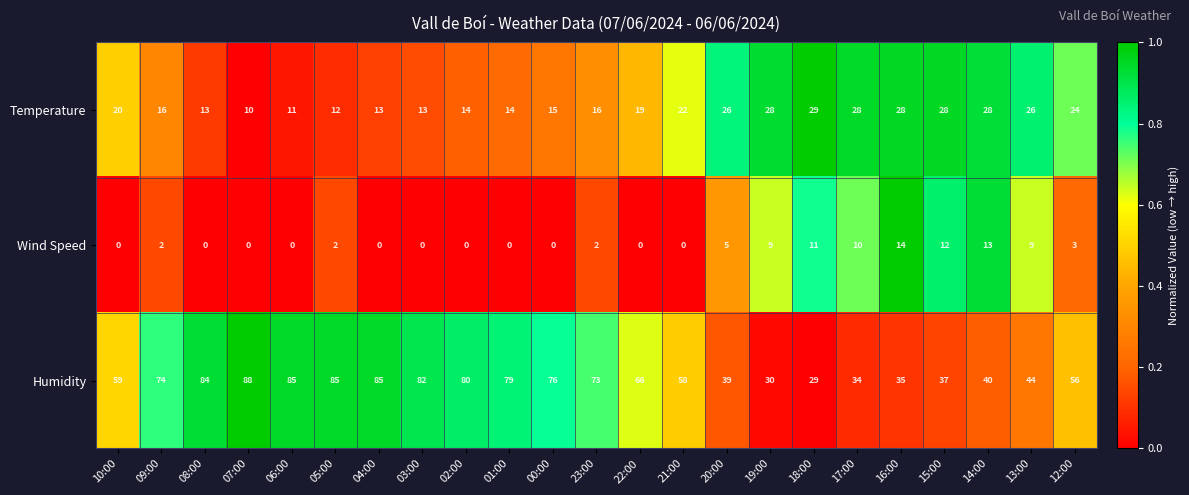

What is the maximum value for Wind Speed?

14